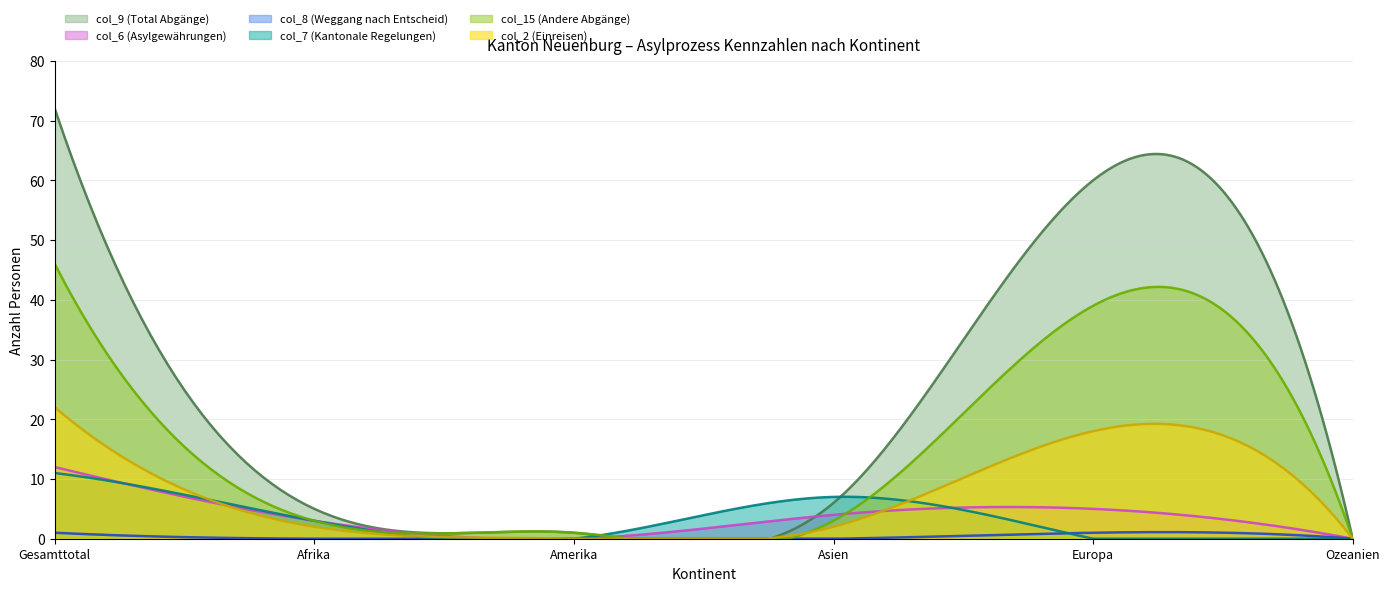

What is the difference between the maximum and minimum values in the col_7 (Kantonale Regelungen) series?

11.0